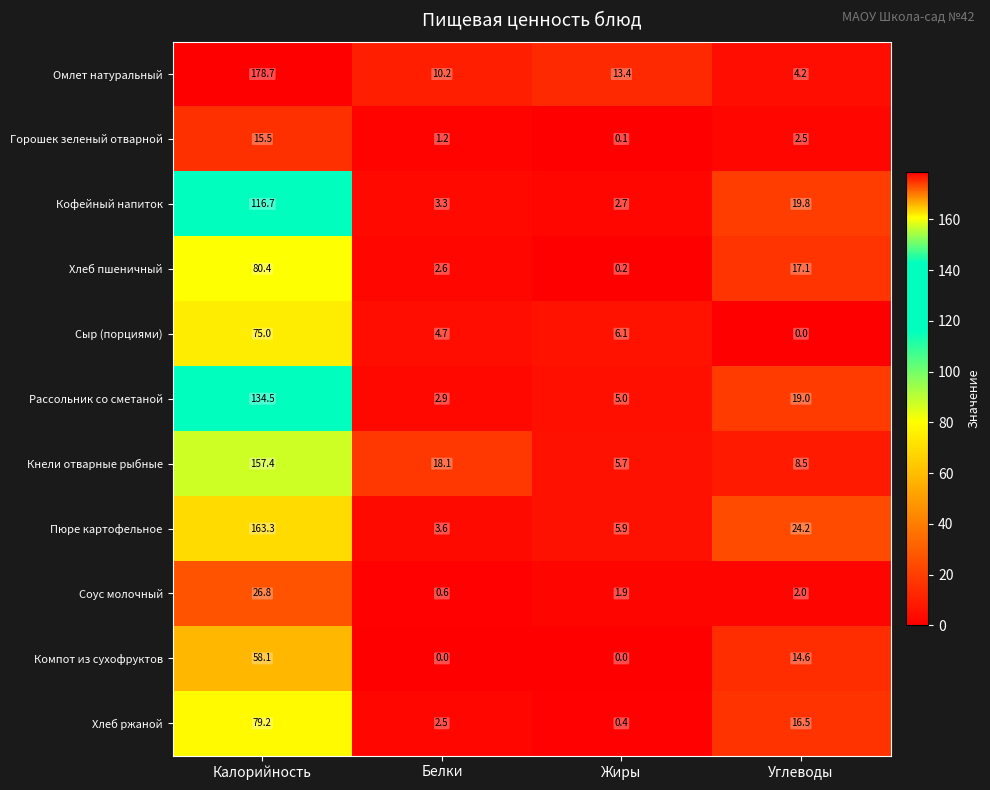

Which series has the largest total across all categories?

Омлет натуральный